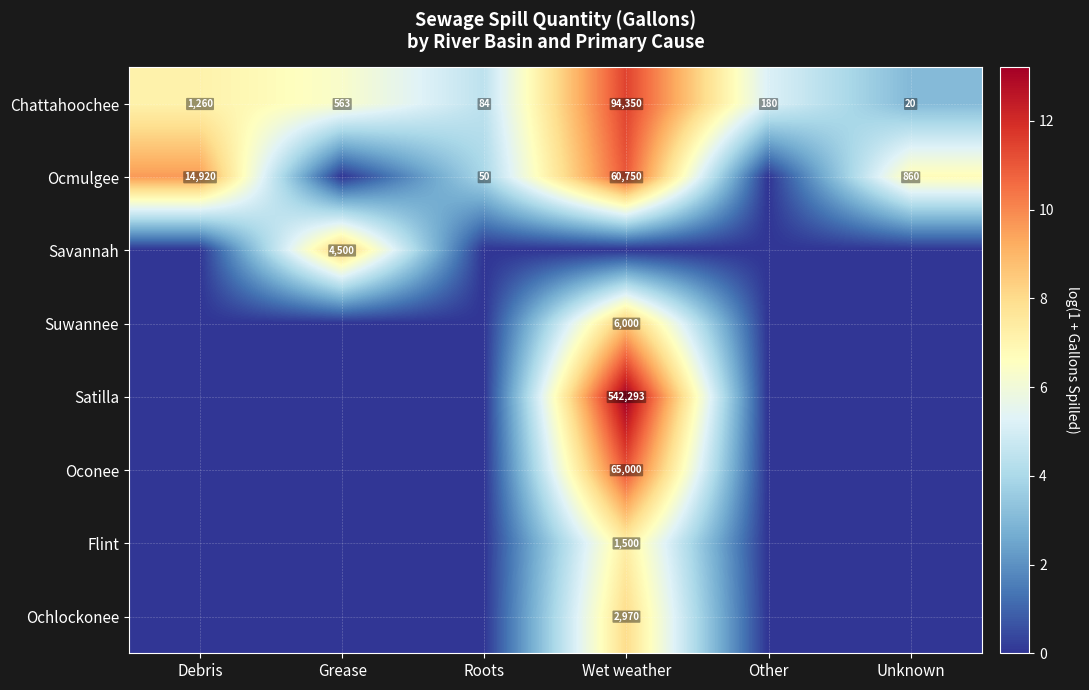

The Savannah series shows 6534 at Grease. True or false?

False